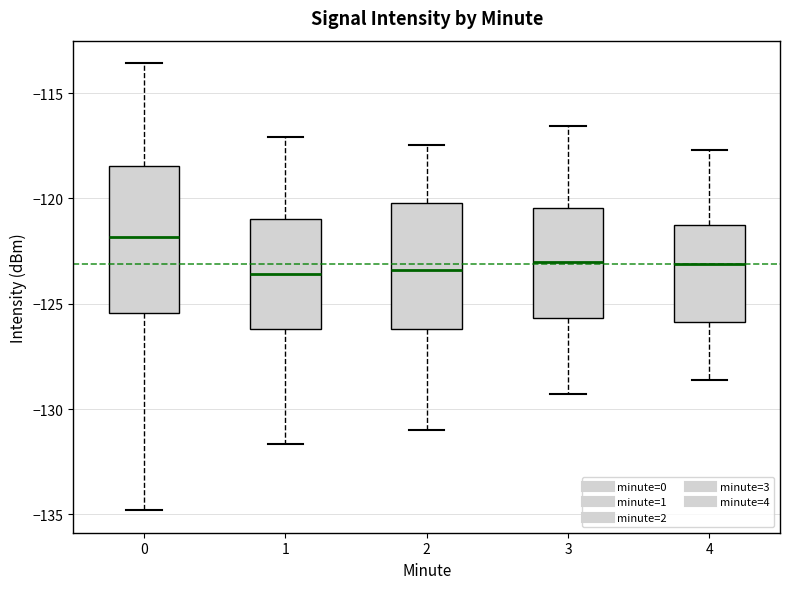

Where does the lower whisker of the box at x = 4 end on the y-axis? The values are not printed on the chart, so give them approximately, as read against the axis.

-128.5